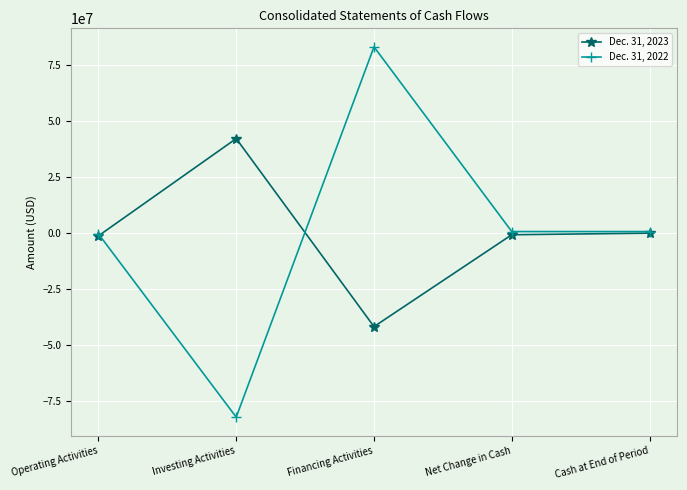

True or false: Dec. 31, 2022 and Dec. 31, 2023 cross at least once.

True